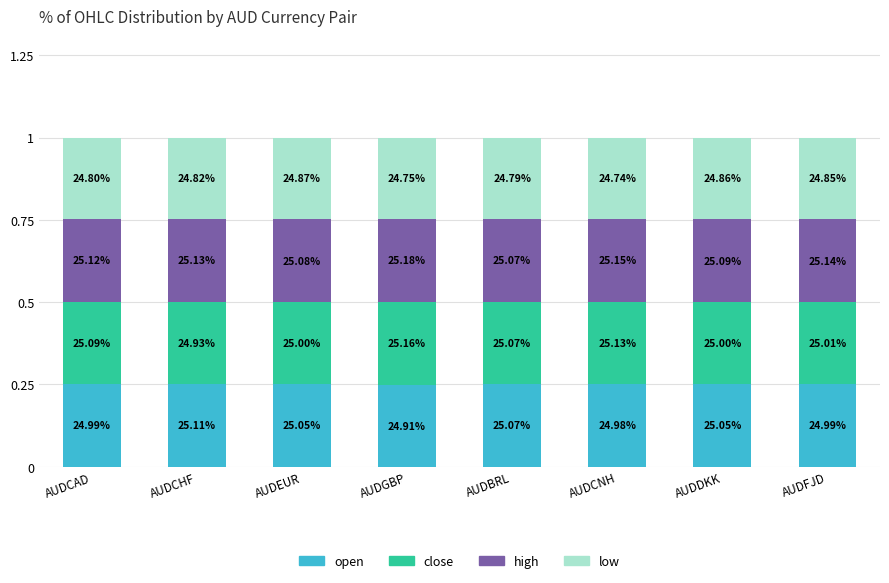

What is the approximate value of low at AUDFJD?

0.2